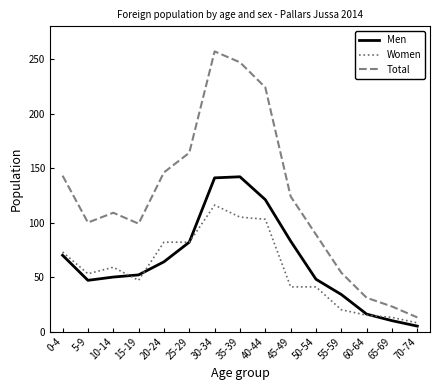

True or false: Total and Men intersect in this chart.

False